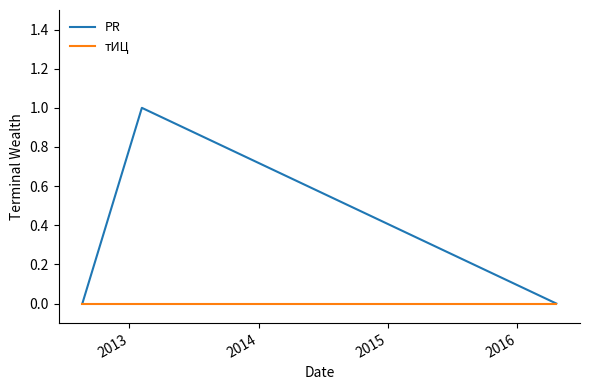

What is the highest value of the PR series?

1